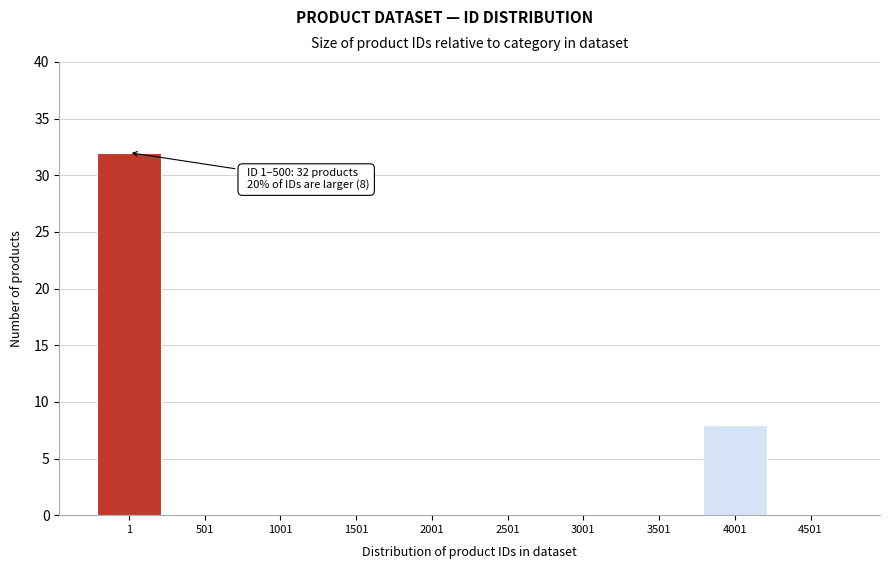

Reading right to left, what are all the values shown in this chart?

4501=0	4001=8	3501=0	3001=0	2501=0	2001=0	1501=0	1001=0	501=0	1=32